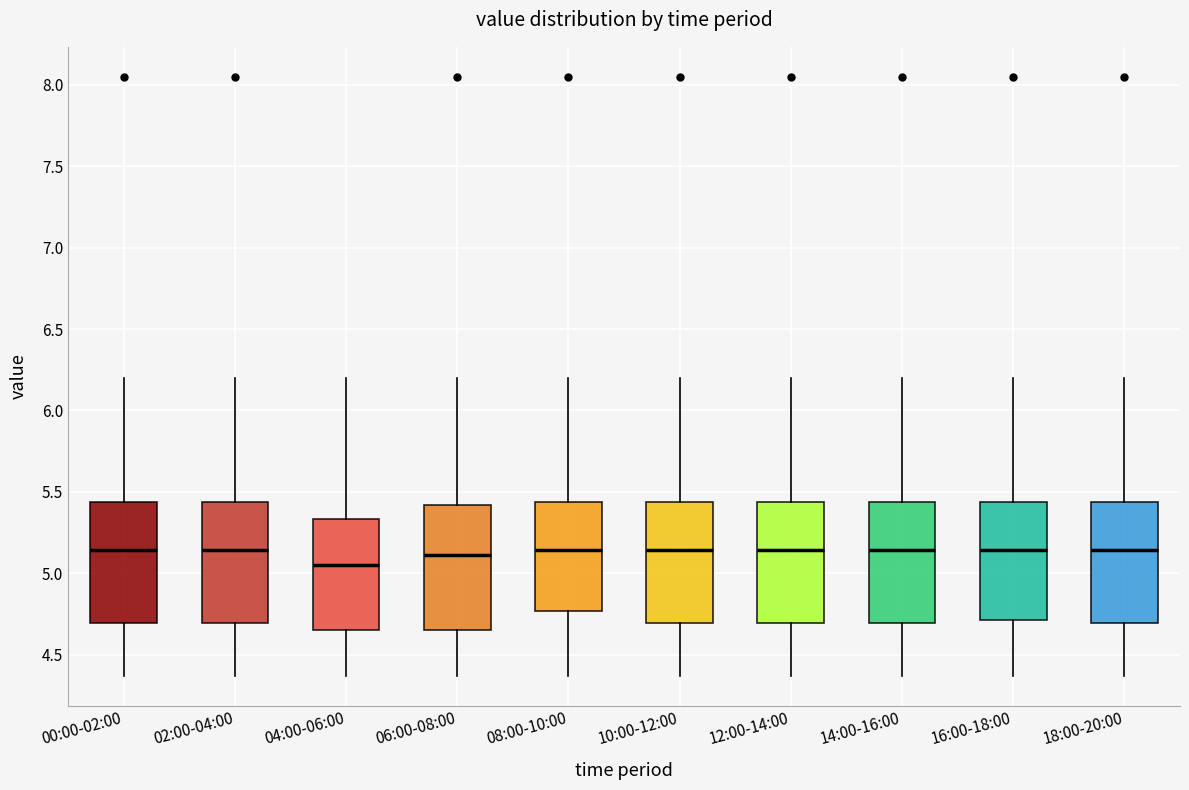

Reading left to right, transcribe this box plot: for each box, give where its median line is, the range the box spans, and where its two whiskers end, as read against the y-axis. The values are not printed on the chart, so give them approximately, as read against the axis.

00:00-02:00: median 5.15, box 4.70 to 5.45, whiskers 4.35 to 6.20
02:00-04:00: median 5.15, box 4.70 to 5.45, whiskers 4.35 to 6.20
04:00-06:00: median 5.05, box 4.65 to 5.35, whiskers 4.35 to 6.20
06:00-08:00: median 5.10, box 4.65 to 5.40, whiskers 4.35 to 6.20
08:00-10:00: median 5.15, box 4.75 to 5.45, whiskers 4.35 to 6.20
10:00-12:00: median 5.15, box 4.70 to 5.45, whiskers 4.35 to 6.20
12:00-14:00: median 5.15, box 4.70 to 5.45, whiskers 4.35 to 6.20
14:00-16:00: median 5.15, box 4.70 to 5.45, whiskers 4.35 to 6.20
16:00-18:00: median 5.15, box 4.70 to 5.45, whiskers 4.35 to 6.20
18:00-20:00: median 5.15, box 4.70 to 5.45, whiskers 4.35 to 6.20